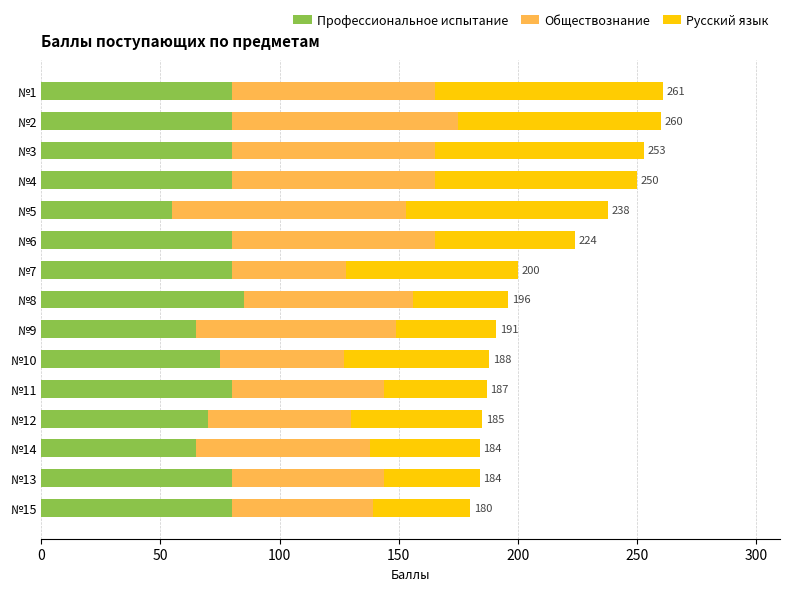

What is the minimum value for Профессиональное испытание?

55